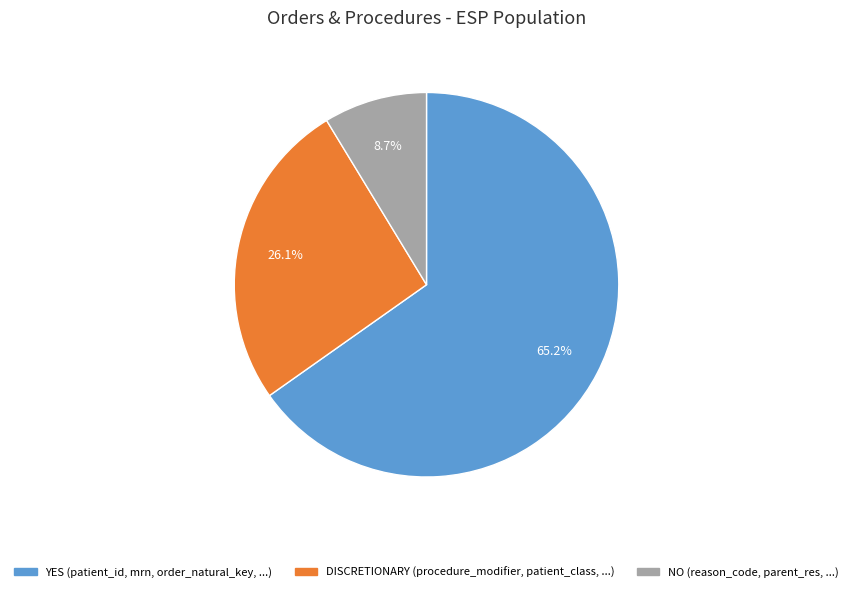

Does any single category account for the majority?

Yes